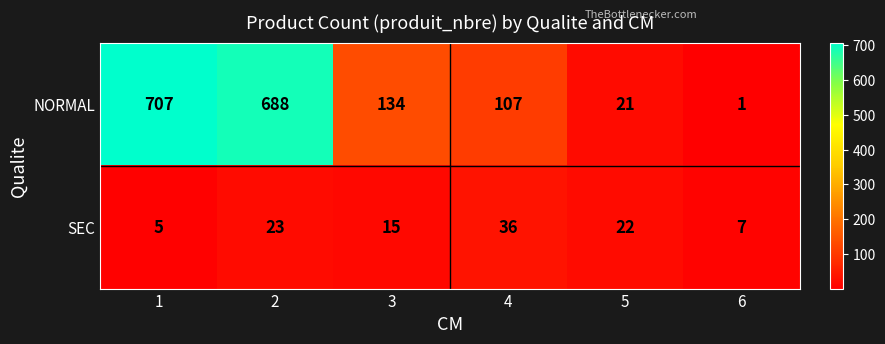

At how many categories does at least one series exceed 327?

2